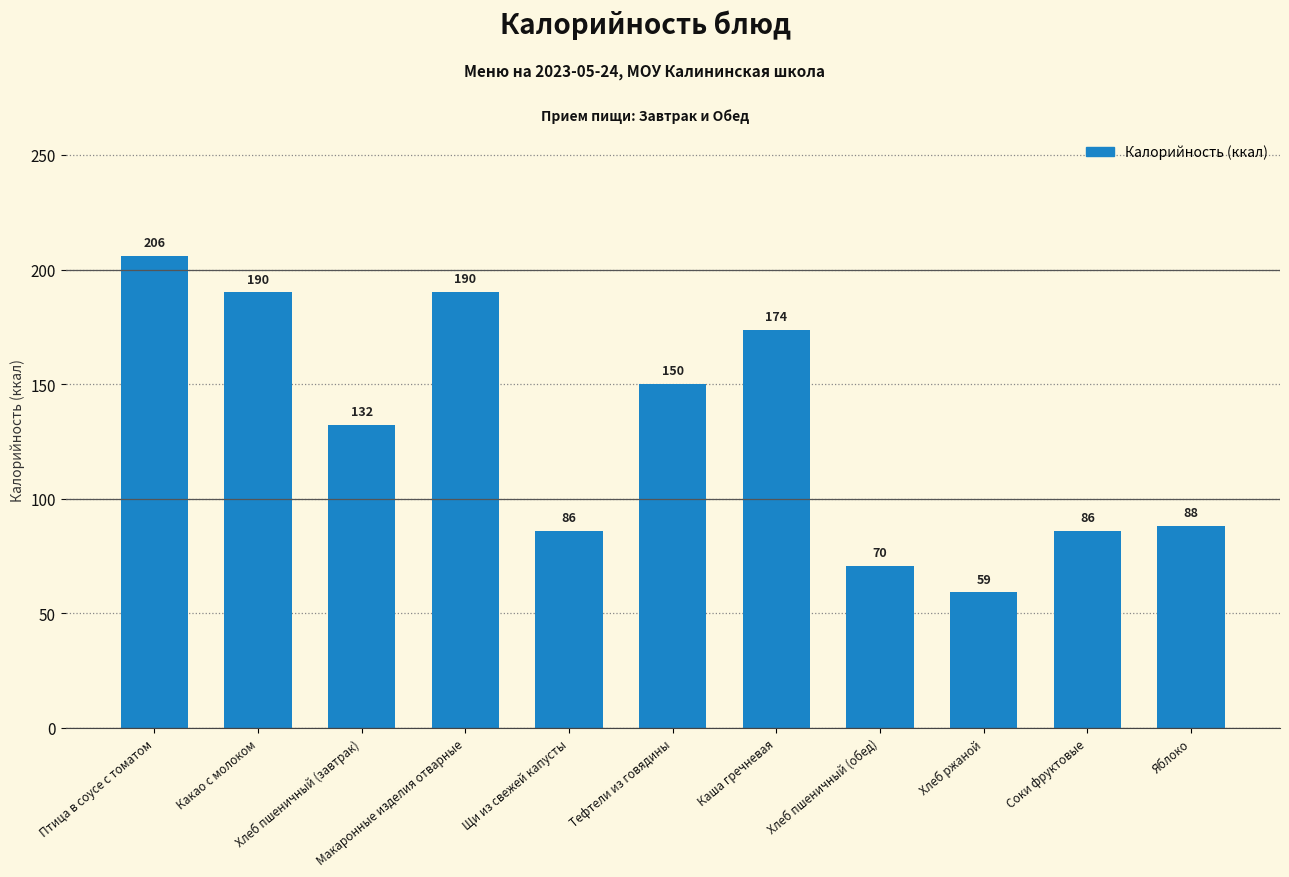

What is the label of the 1st bar from the left?

Птица в соусе с томатом